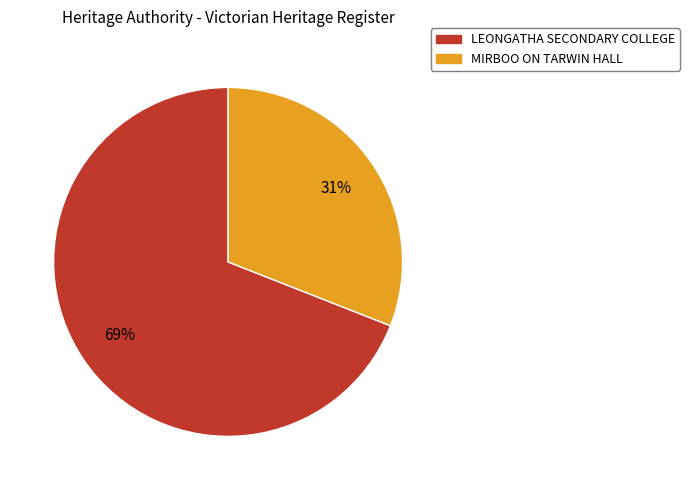

Rank the categories by value from lowest to highest.

MIRBOO ON TARWIN HALL, LEONGATHA SECONDARY COLLEGE